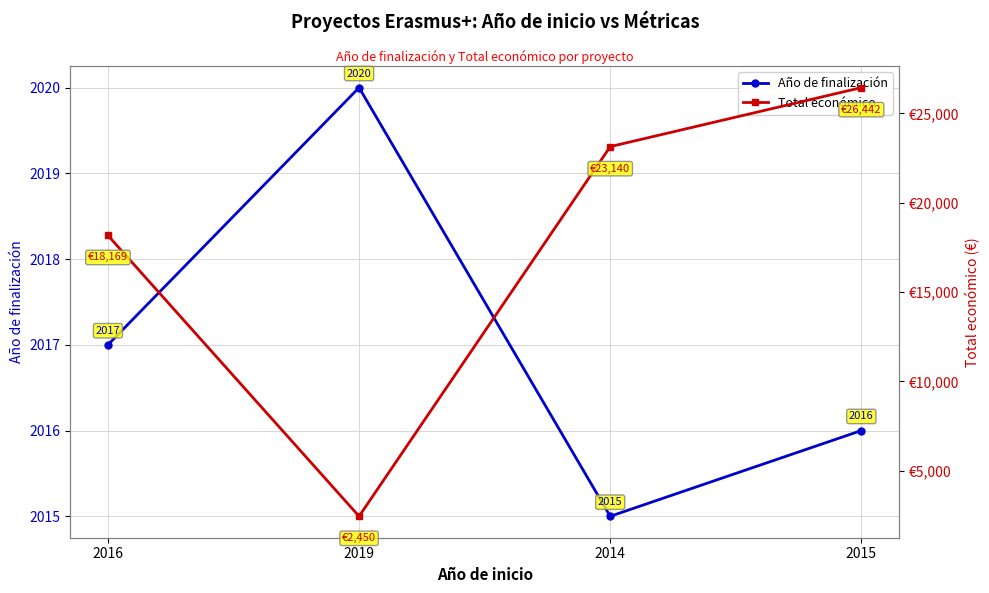

Reading right to left, extract all data points from this chart.

Año de finalización: 2015=2016	2014=2015	2019=2020	2016=2017
Total económico: 2015=26442	2014=23140	2019=2450	2016=18169